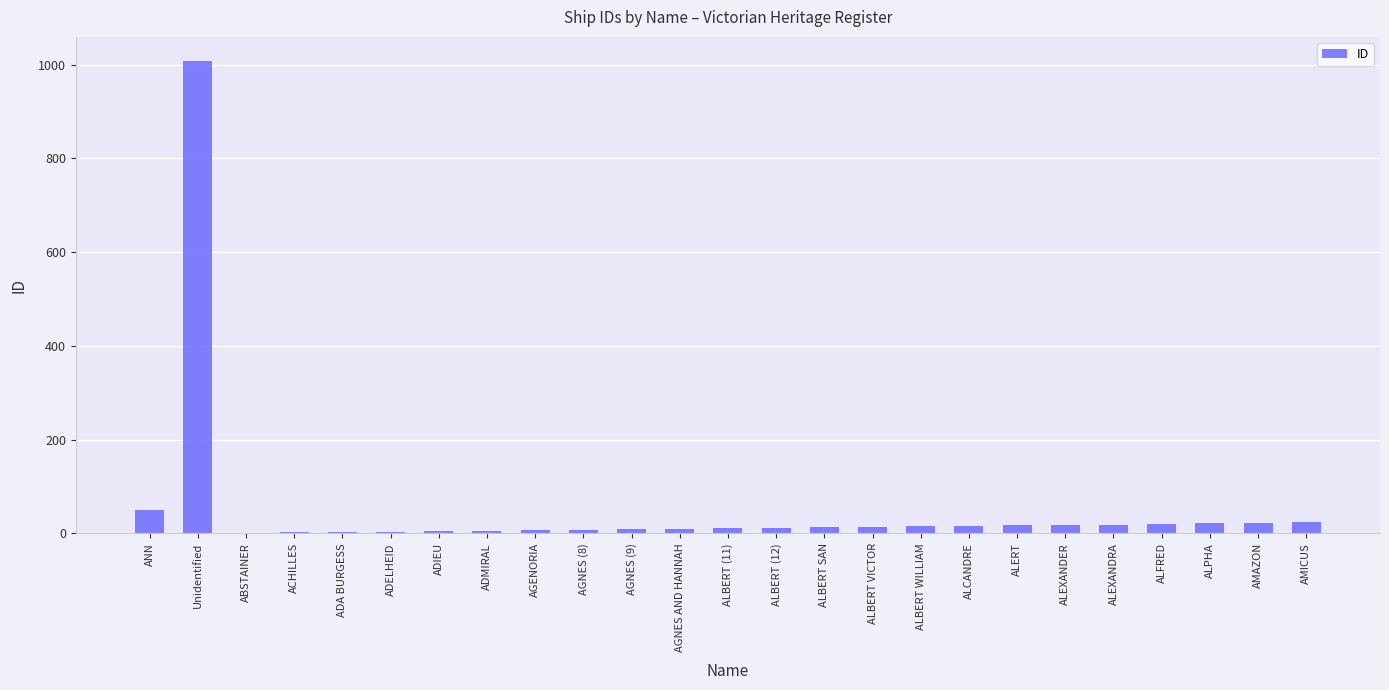

What is the maximum value shown in the chart?

1009